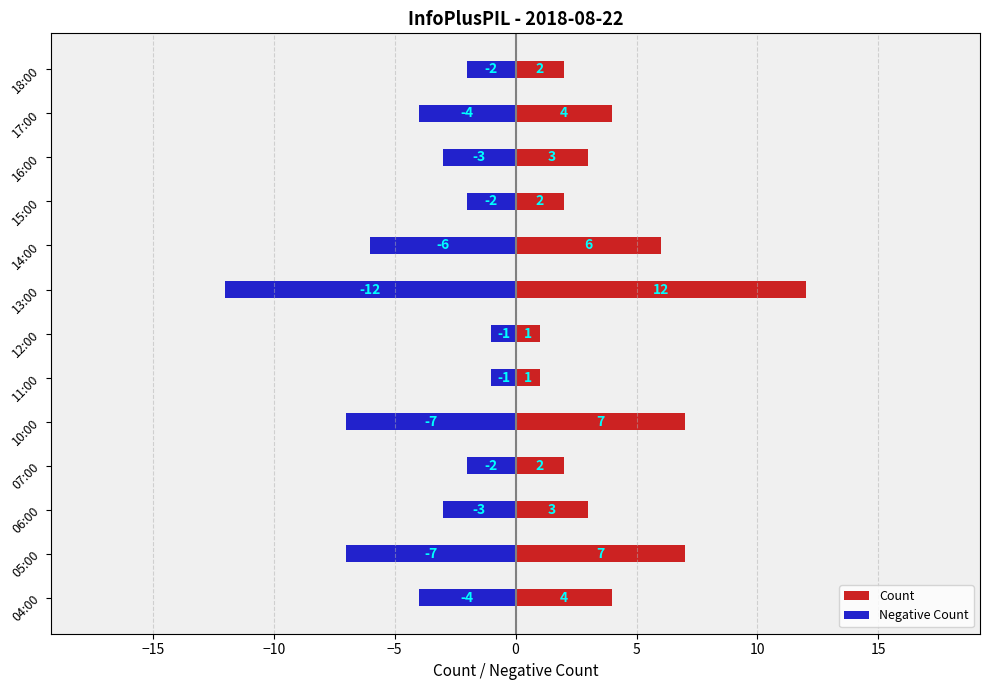

What is the greatest value displayed?

12